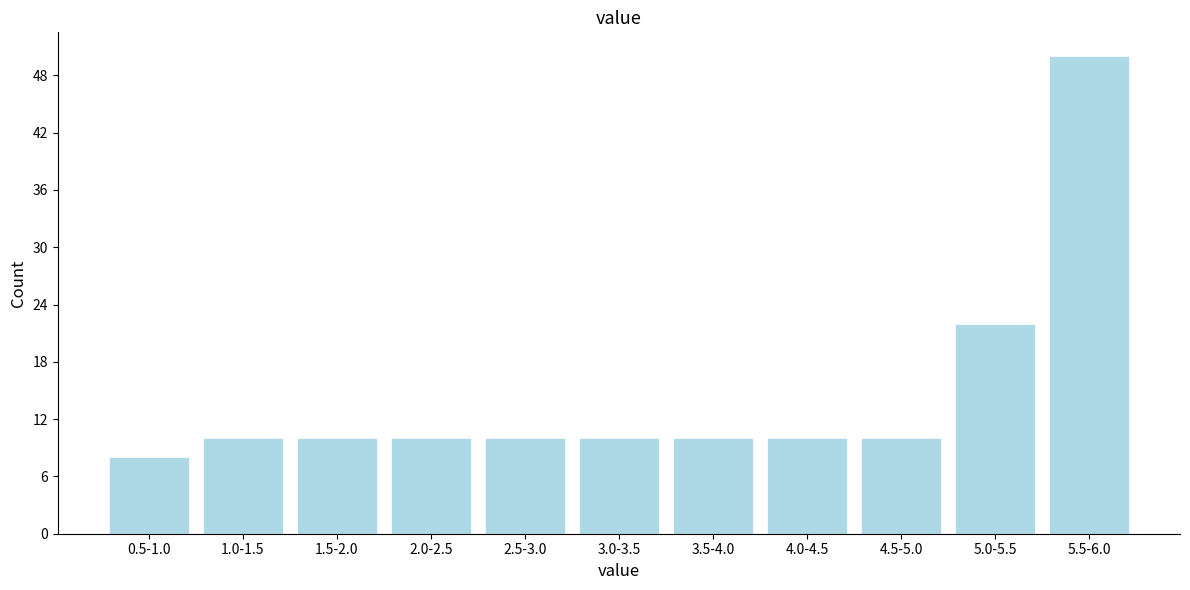

Reading left to right, list all the values displayed in this chart.

8	10	10	10	10	10	10	10	10	22	50